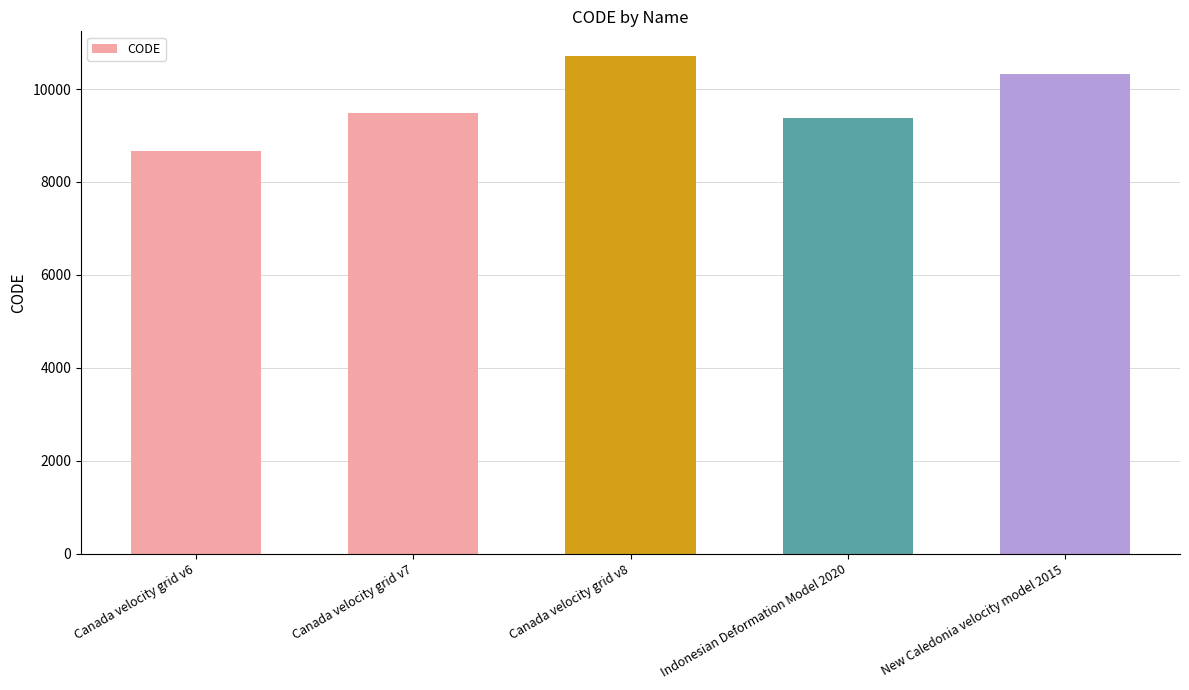

Reading left to right, list all the values displayed in this chart.

Canada velocity grid v6=8676	Canada velocity grid v7=9483	Canada velocity grid v8=10707	Indonesian Deformation Model 2020=9375	New Caledonia velocity model 2015=10323